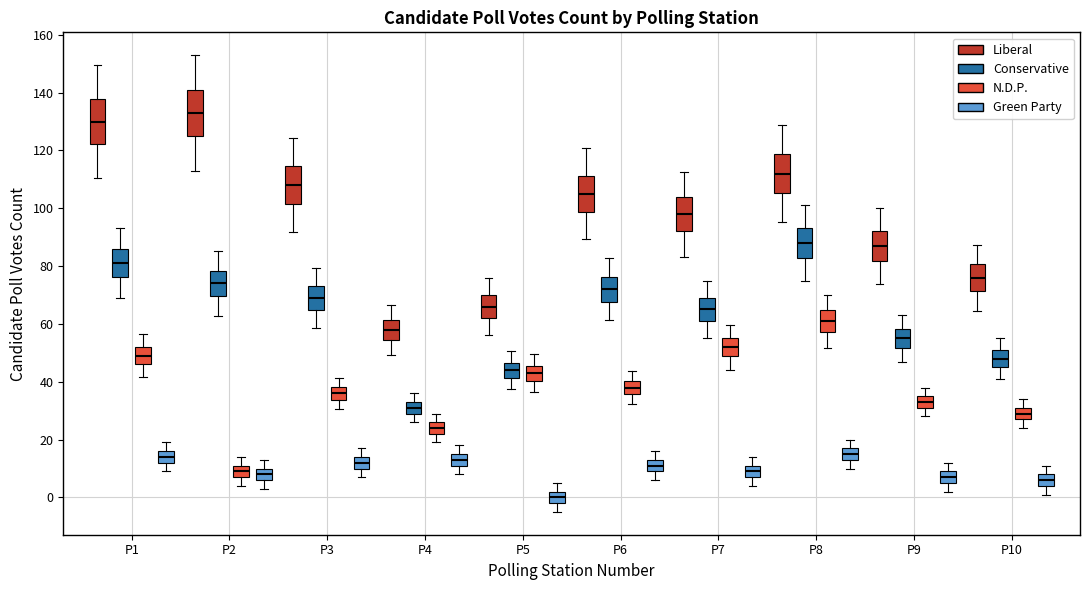

Where does the median line of the box for P3 (N.D.P.) sit on the y-axis? The values are not printed on the chart, so give them approximately, as read against the axis.

36